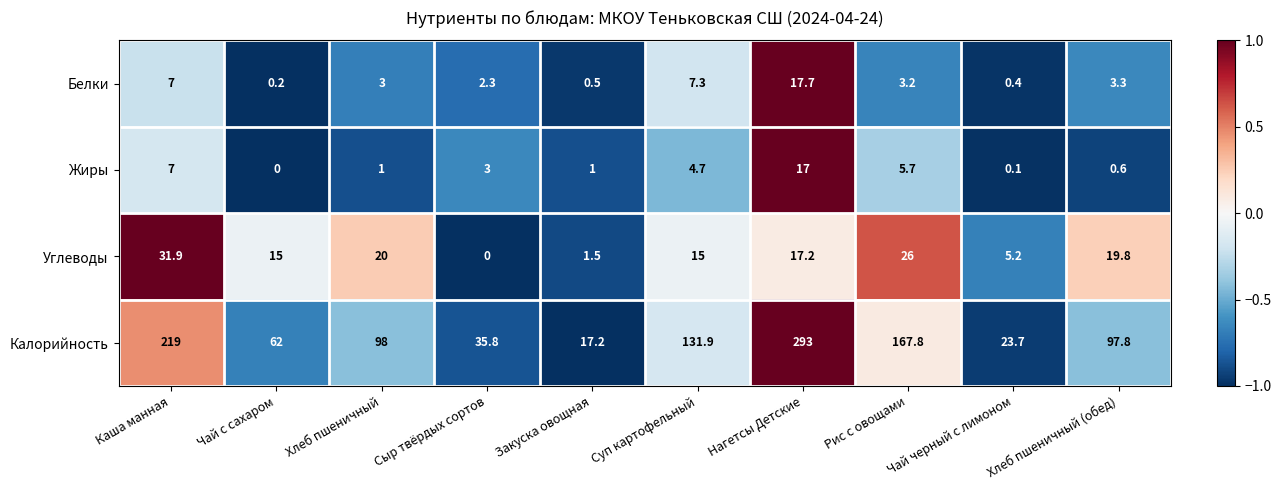

What is the sum of all Жиры values?

40.1